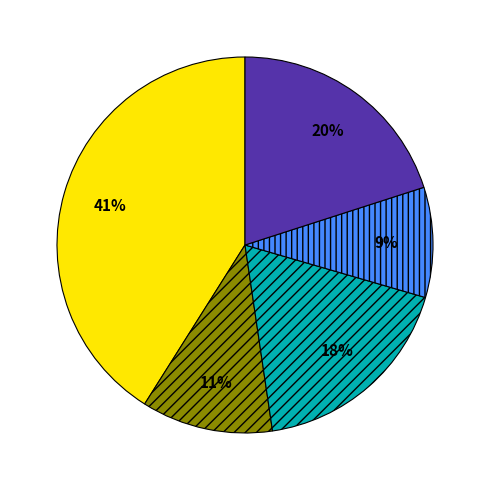

Is there any slice that represents more than half of the pie?

No